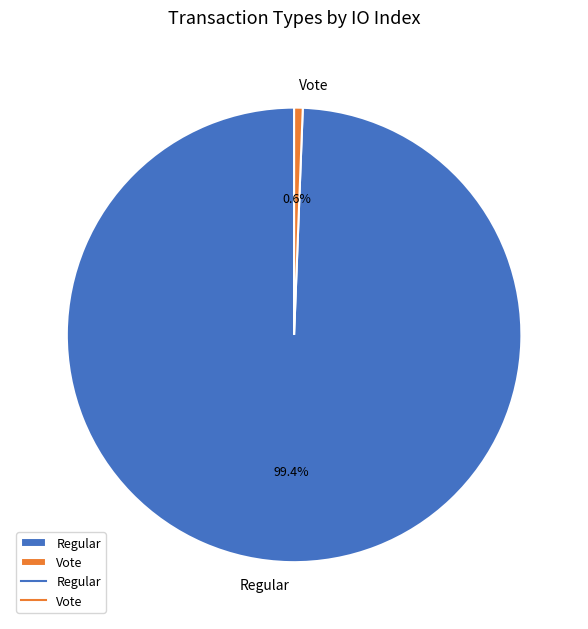

How many slices are in this pie chart?

2